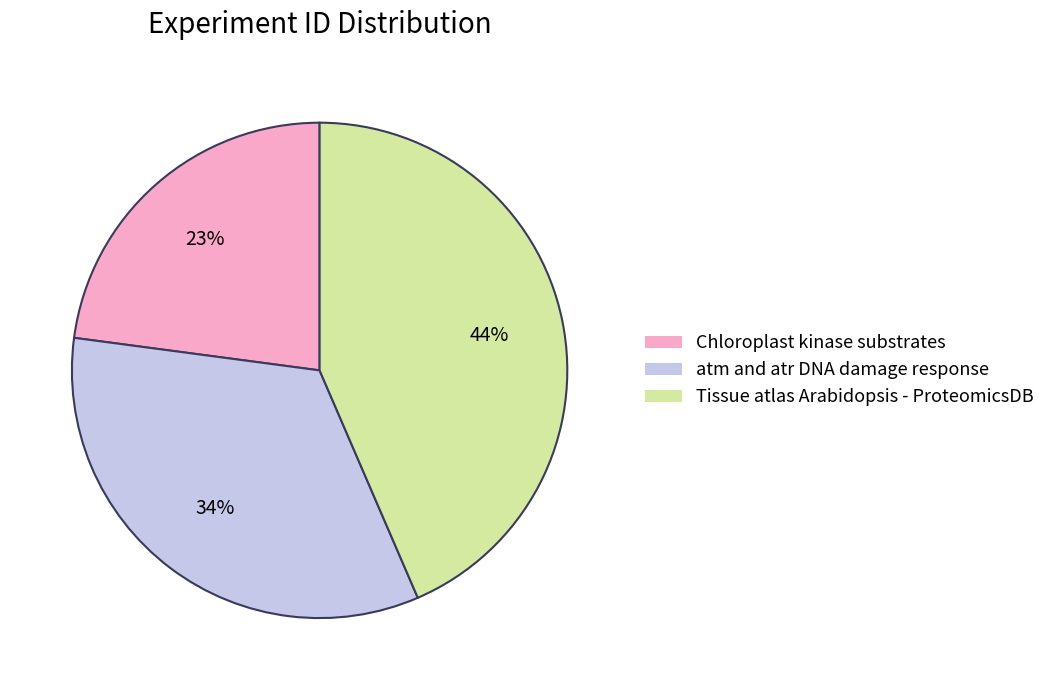

To the nearest percent, what is the average slice percentage?

33%